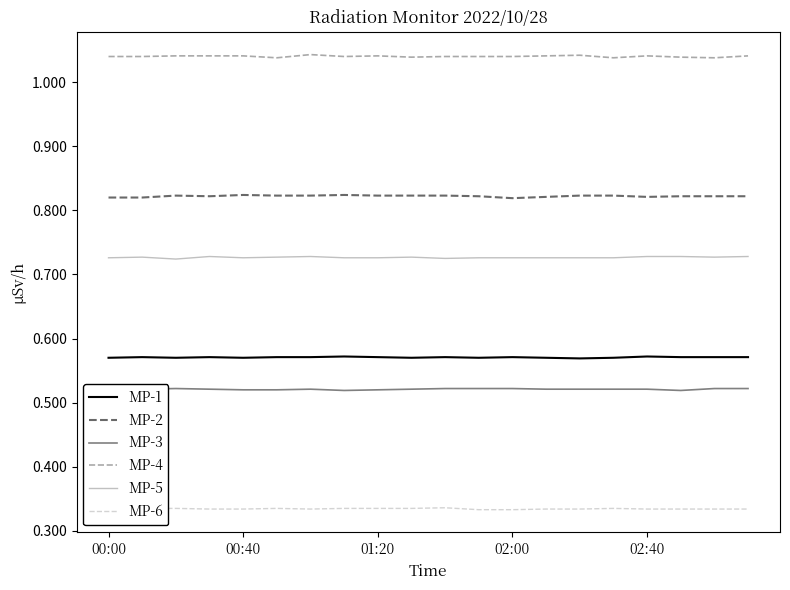

How many lines are shown in the chart?

6